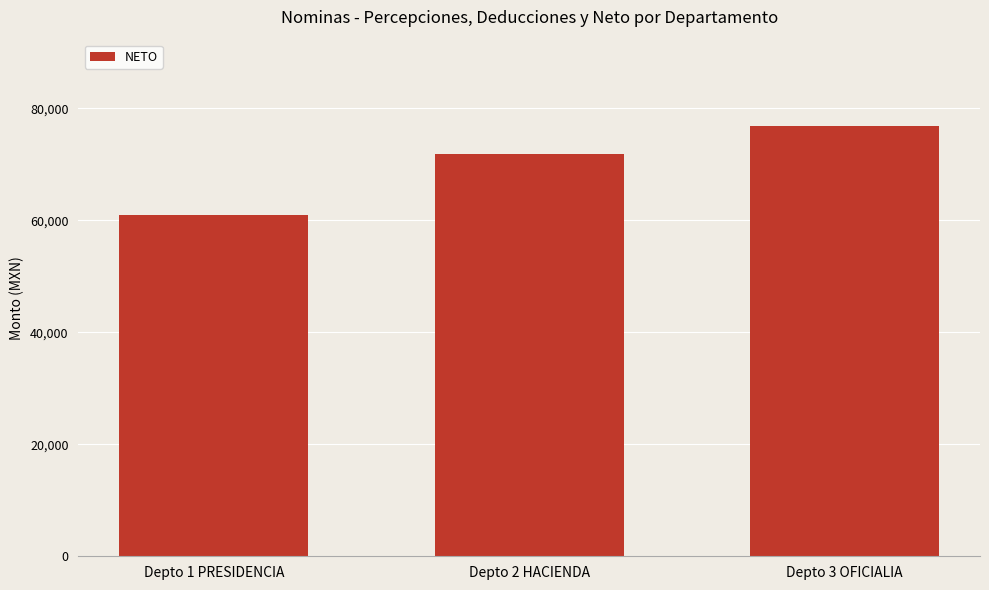

What is the ratio of the value at Depto 1 PRESIDENCIA to the value at Depto 2 HACIENDA?

0.8